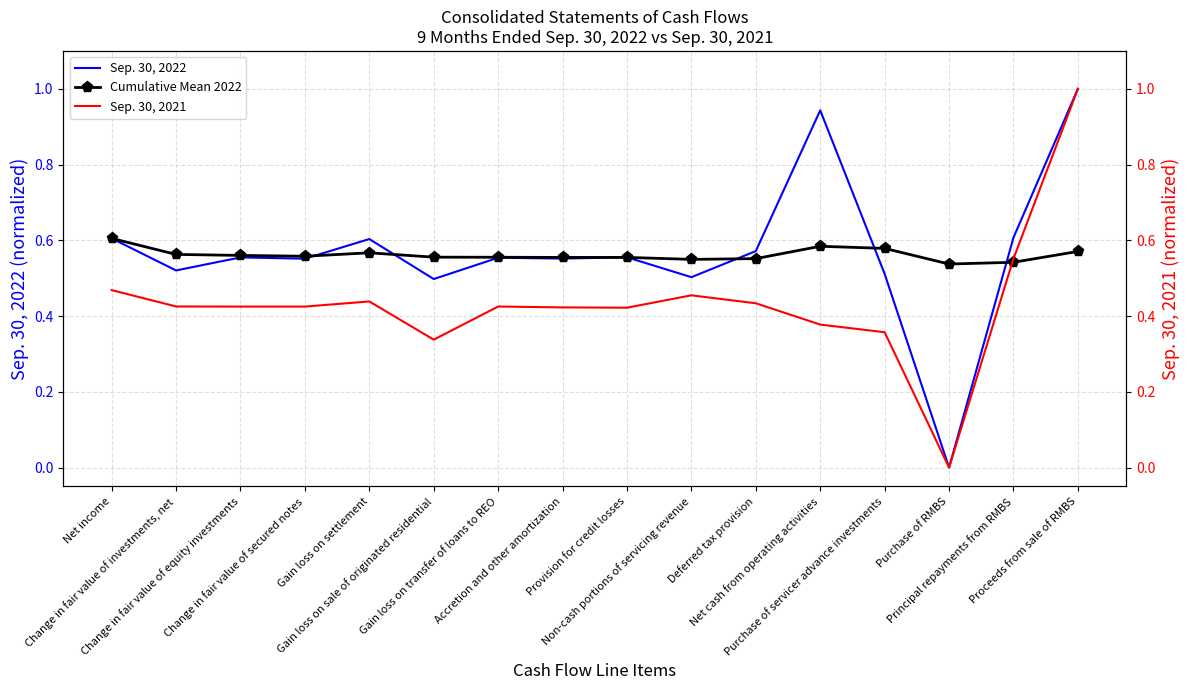

How many Cumulative Mean 2022 values are between 0 and 1?

16